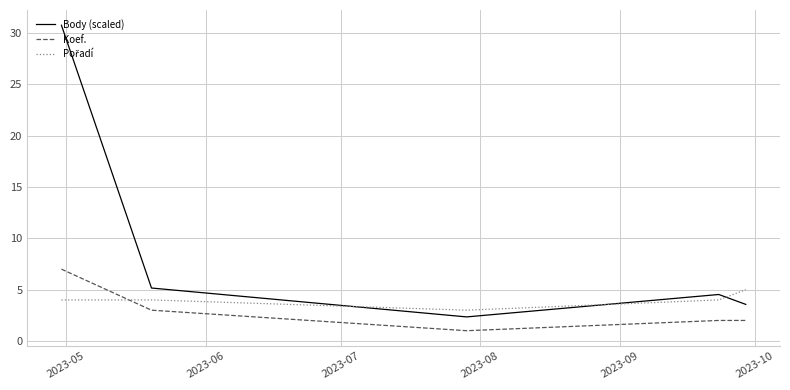

Which series has the largest range (max minus min)?

Body (scaled)